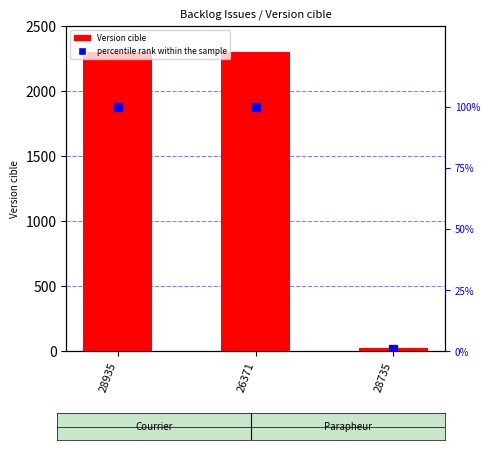

What is the minimum value shown in the chart?

1.0